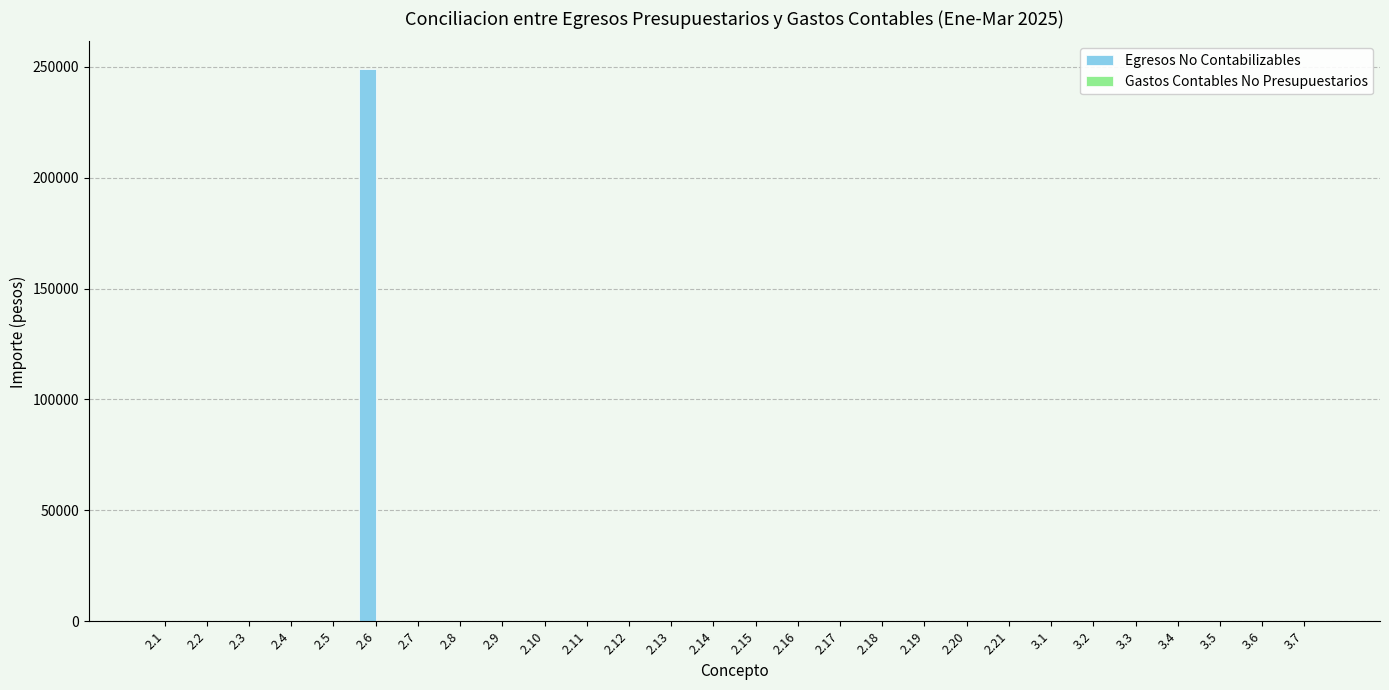

What is the sum of all Egresos No Contabilizables values?

249000.0